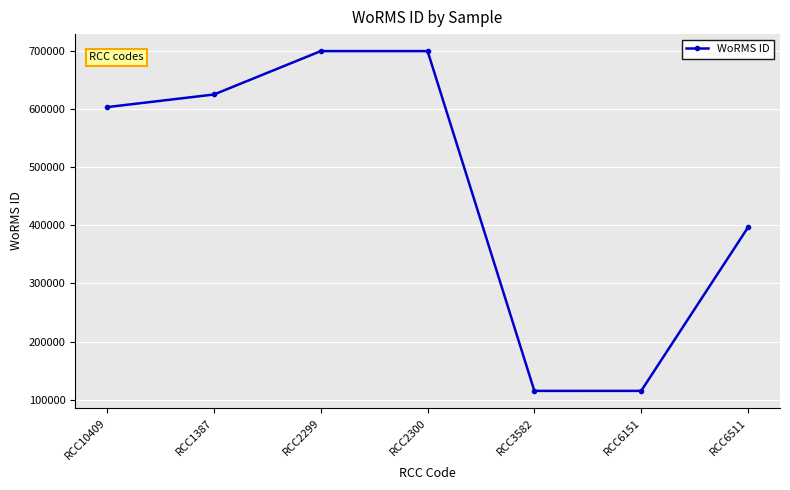

What is the ratio of the value at RCC1387 to the value at RCC2300?

0.9